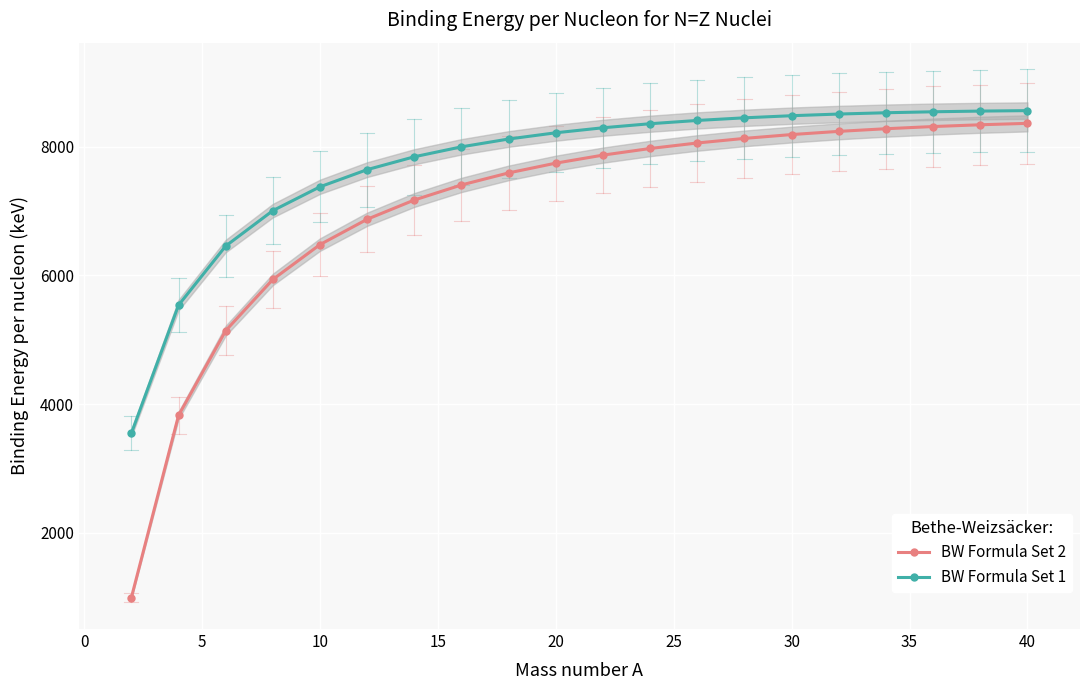

How many lines are shown in the chart?

2